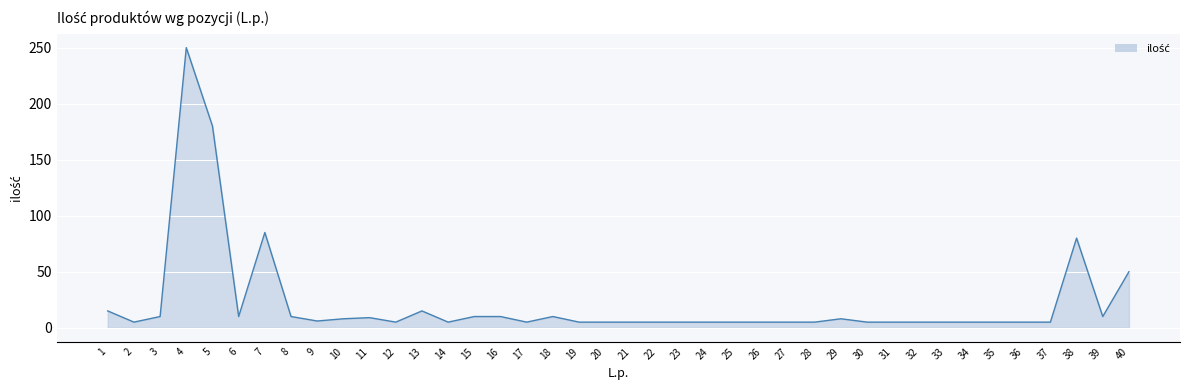

Where is the data nearest to the value 127?

7